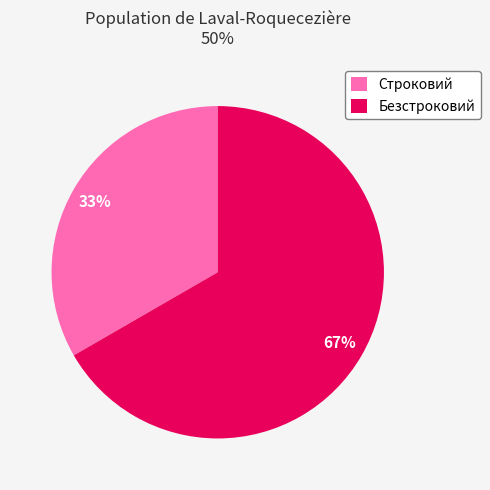

Do Безстроковий and Строковий together represent more than half of the pie?

Yes